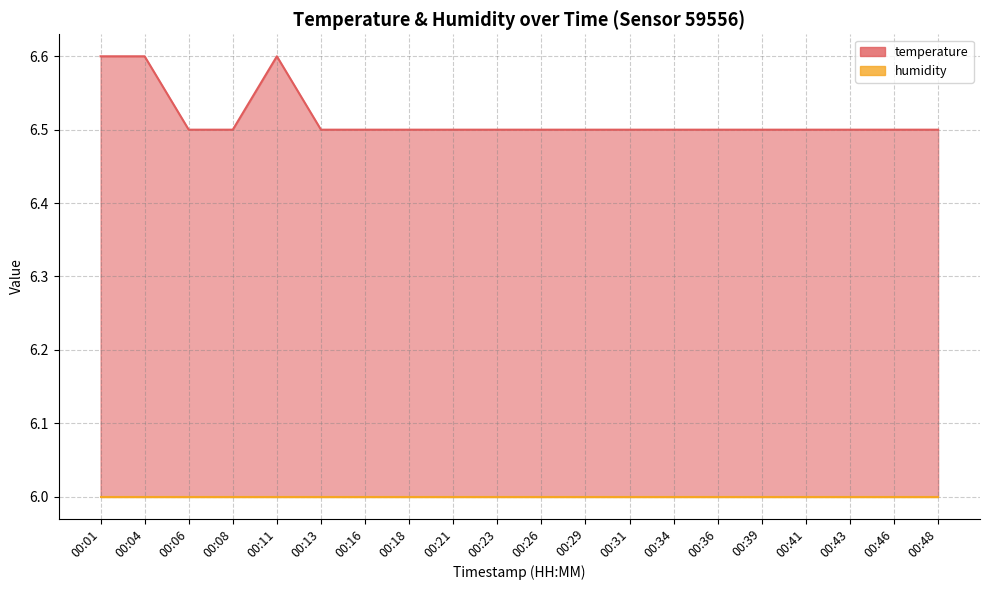

List the labels in order of value, largest first.

00:01, 00:04, 00:11, 00:06, 00:08, 00:13, 00:16, 00:18, 00:21, 00:23, 00:26, 00:29, 00:31, 00:34, 00:36, 00:39, 00:41, 00:43, 00:46, 00:48